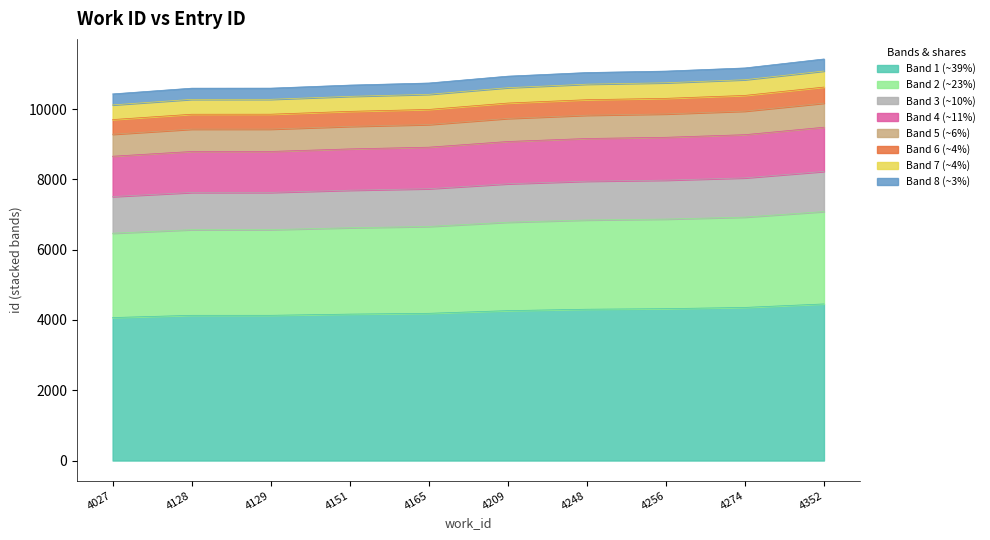

The chart shows a value of 14786.3 at 4274. True or false?

False